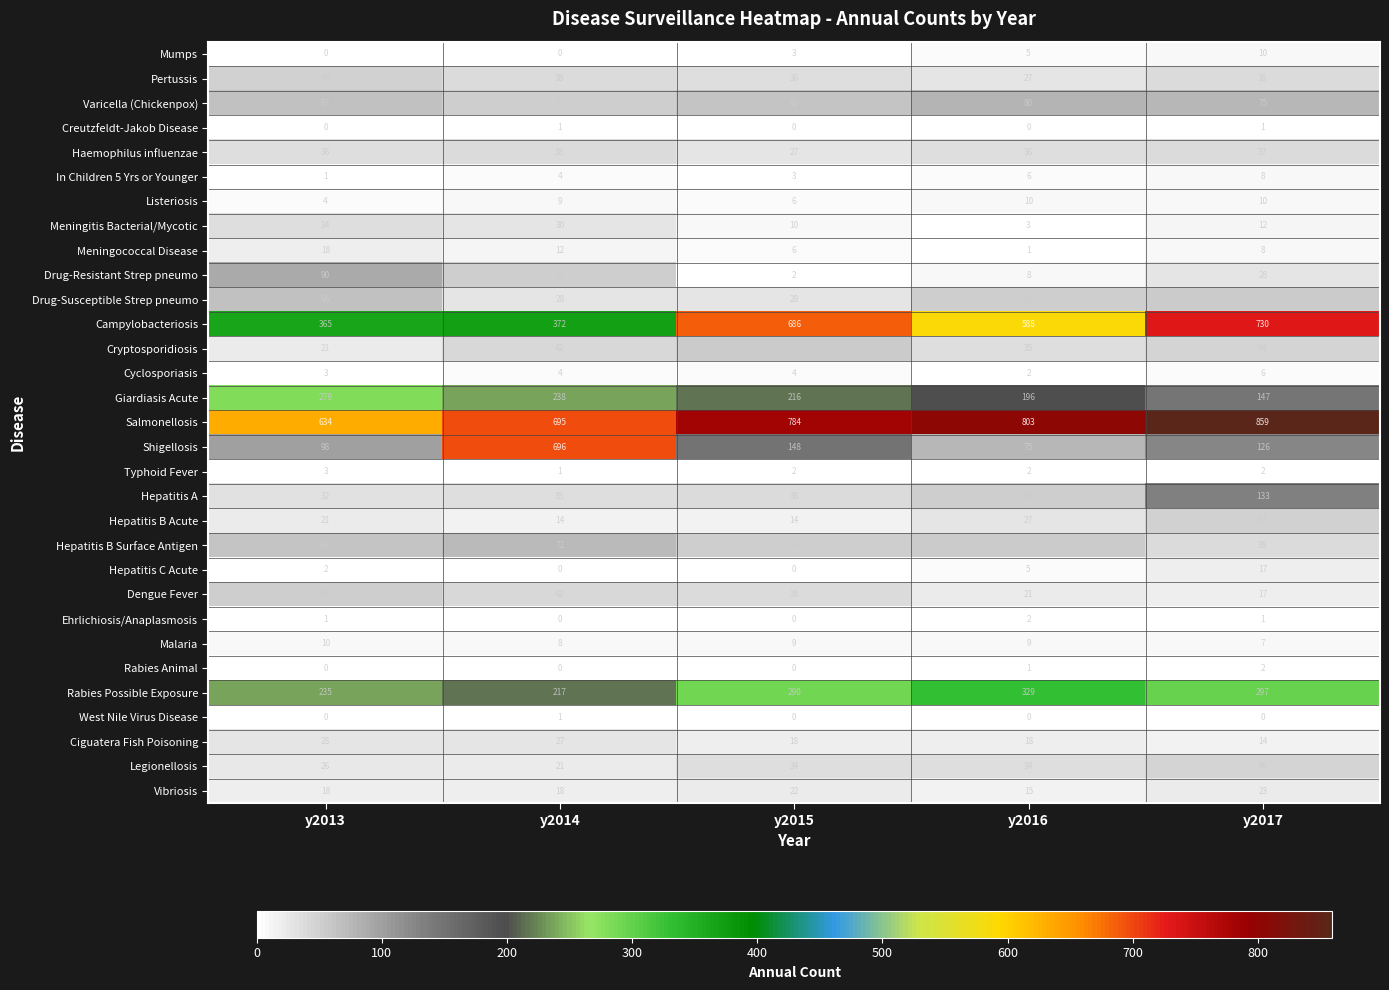

Is it true that Legionellosis equals 54 at y2015?

False